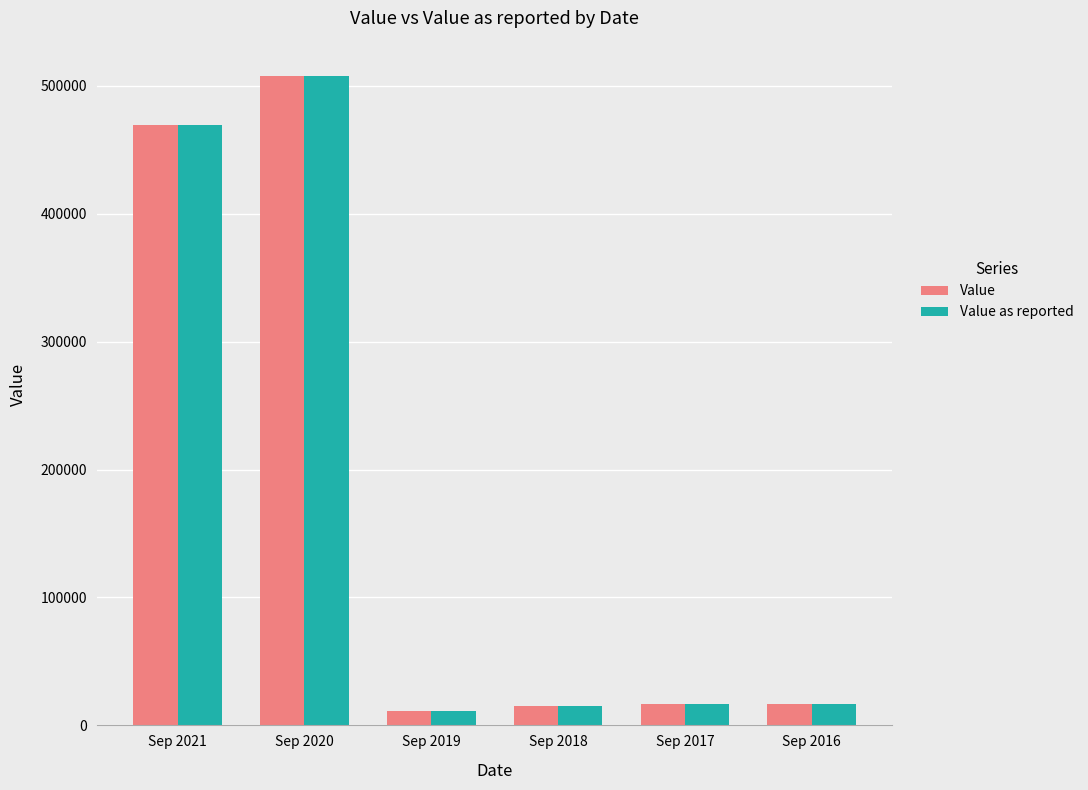

Where is Value nearest to the value 259598?

Sep 2021